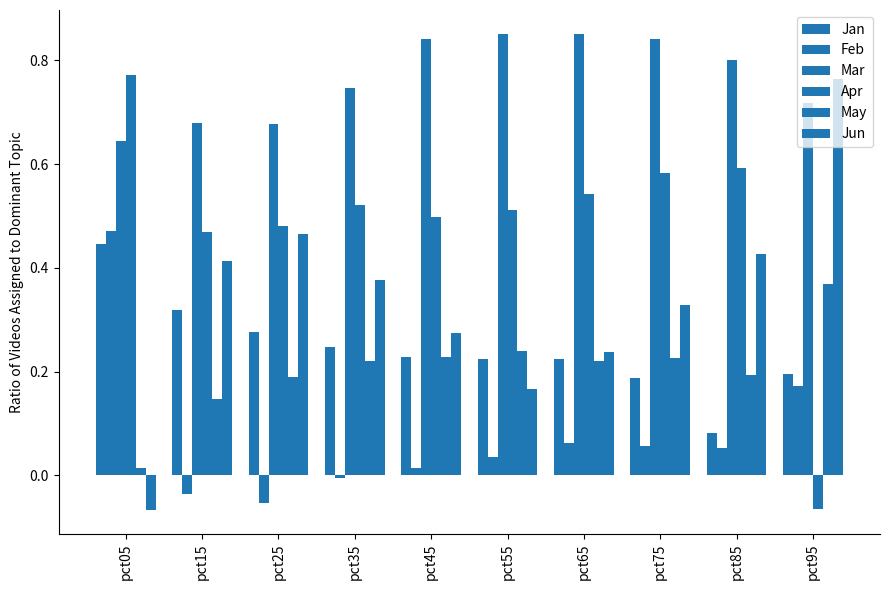

Are the bars grouped side by side (vs. stacked)?

Yes